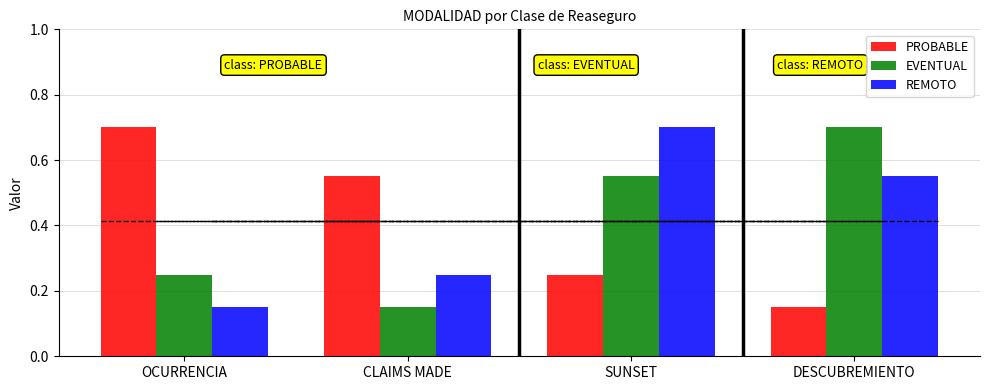

Which category has the lowest value in the EVENTUAL series?

CLAIMS MADE